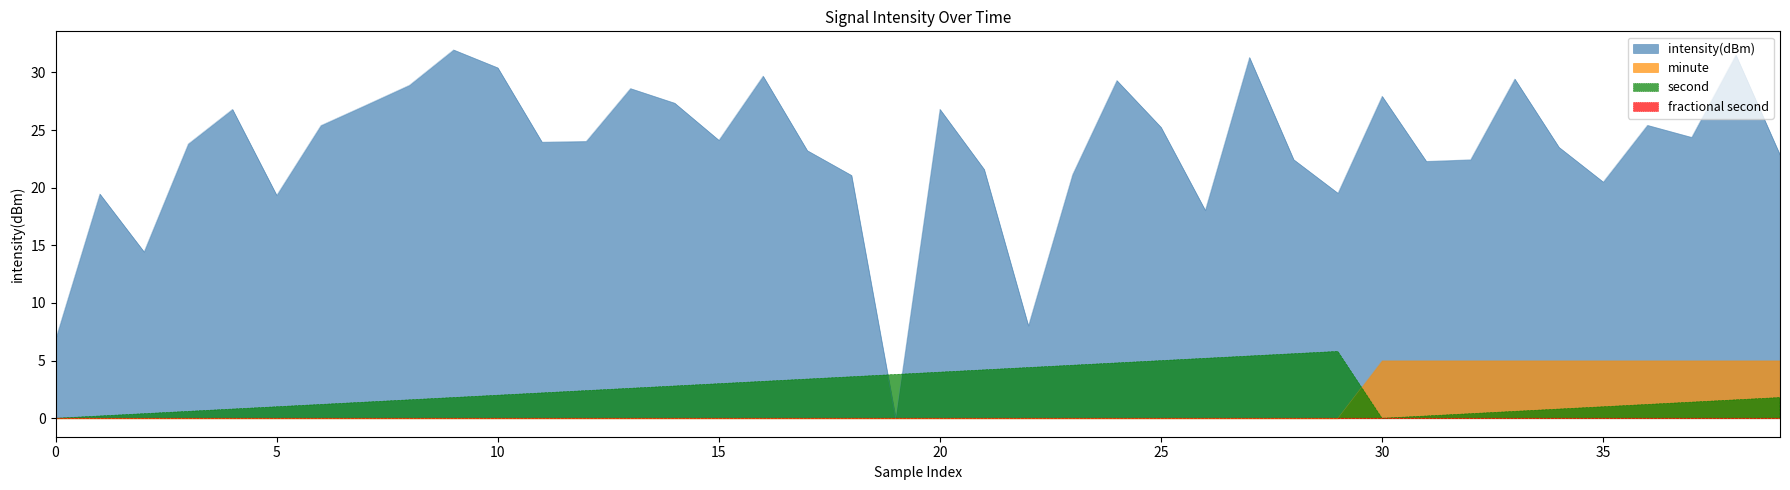

Which series has the widest spread of values?

intensity(dBm)